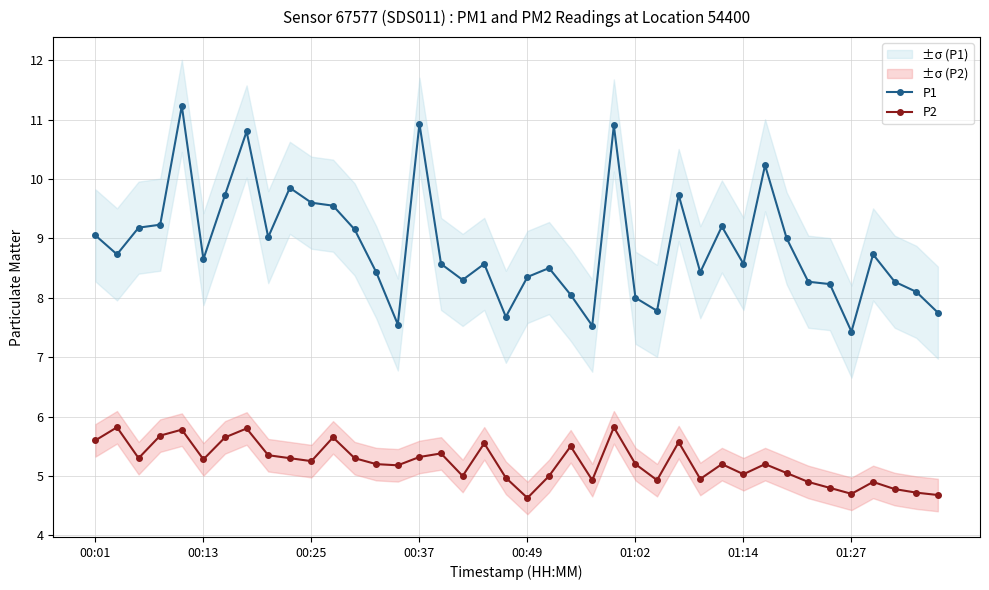

Reading right to left, list all the values displayed in this chart.

P1: 7.8	8.1	8.3	8.7	7.4	8.2	8.3	9.0	10.2	8.6	9.2	8.4	9.7	7.8	8.0	10.9	7.5	8.1	8.5	8.3	7.7	8.6	8.3	8.6	10.9	7.5	8.4	9.2	9.6	9.6	9.8	9.0	10.8	9.7	8.7	11.2	9.2	9.2	8.7	9.1
P2: 4.7	4.7	4.8	4.9	4.7	4.8	4.9	5.0	5.2	5.0	5.2	5.0	5.6	4.9	5.2	5.8	4.9	5.5	5.0	4.6	5.0	5.5	5.0	5.4	5.3	5.2	5.2	5.3	5.7	5.2	5.3	5.3	5.8	5.7	5.3	5.8	5.7	5.3	5.8	5.6